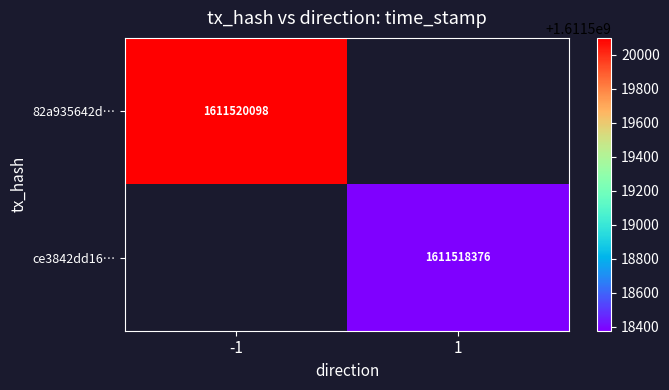

True or false: 82a935642d… has a value of 926727401.0 at -1.

False